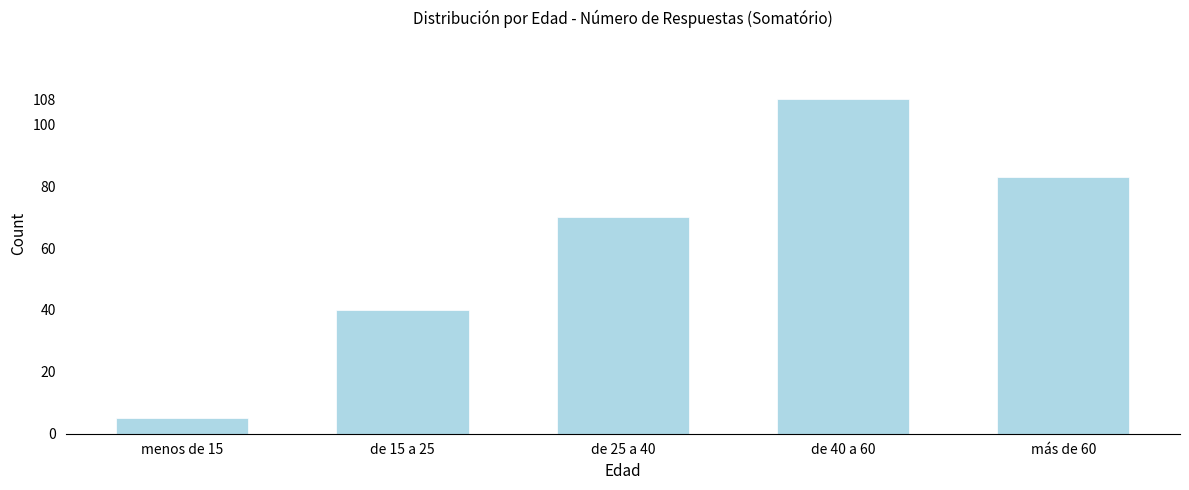

Reading left to right, list all the values displayed in this chart.

5	40	70	108	83